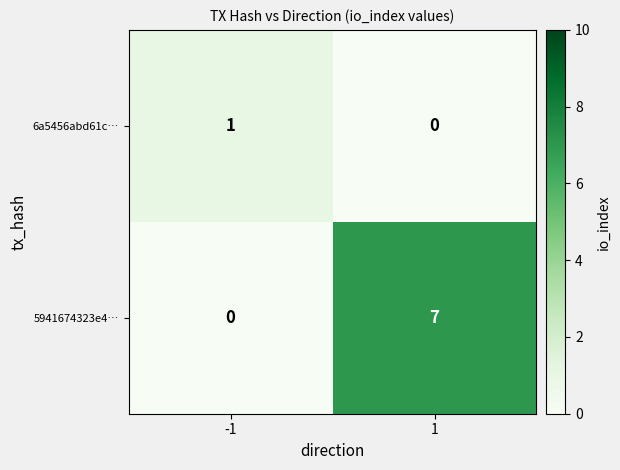

What value does the 5941674323e4… series have at 1?

7